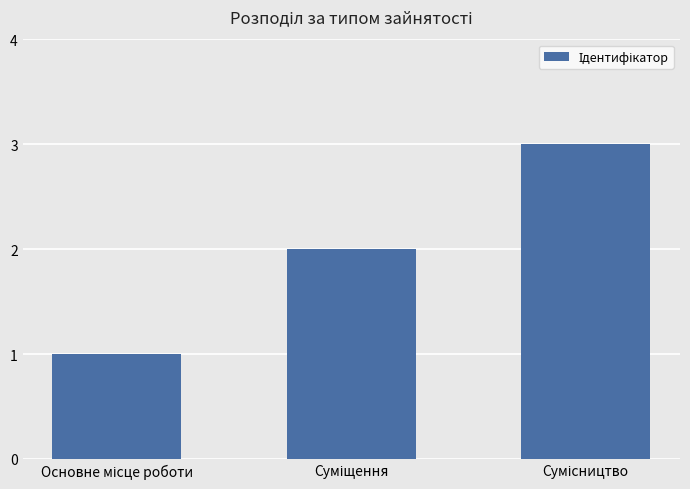

Reading left to right, transcribe all the data shown in this chart.

1	2	3